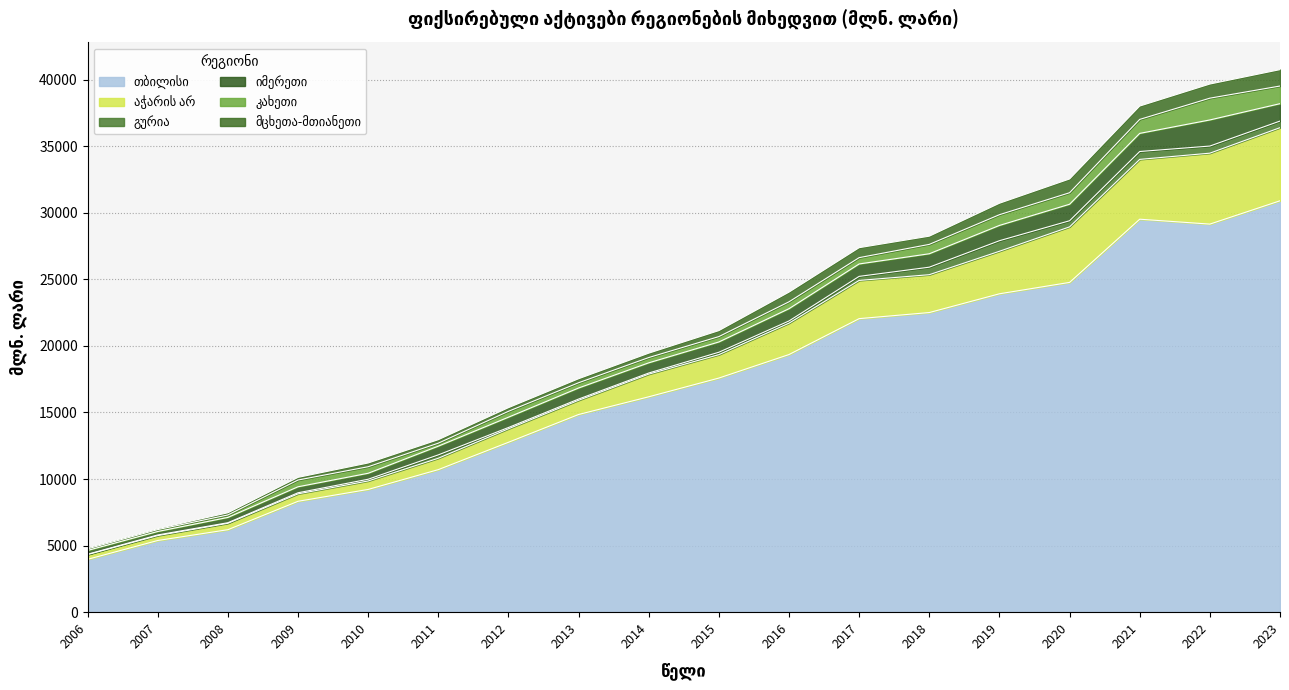

List the series in order of their peak value, lowest first.

გურია, მცხეთა-მთიანეთი, კახეთი, იმერეთი, აჭარის არ, თბილისი